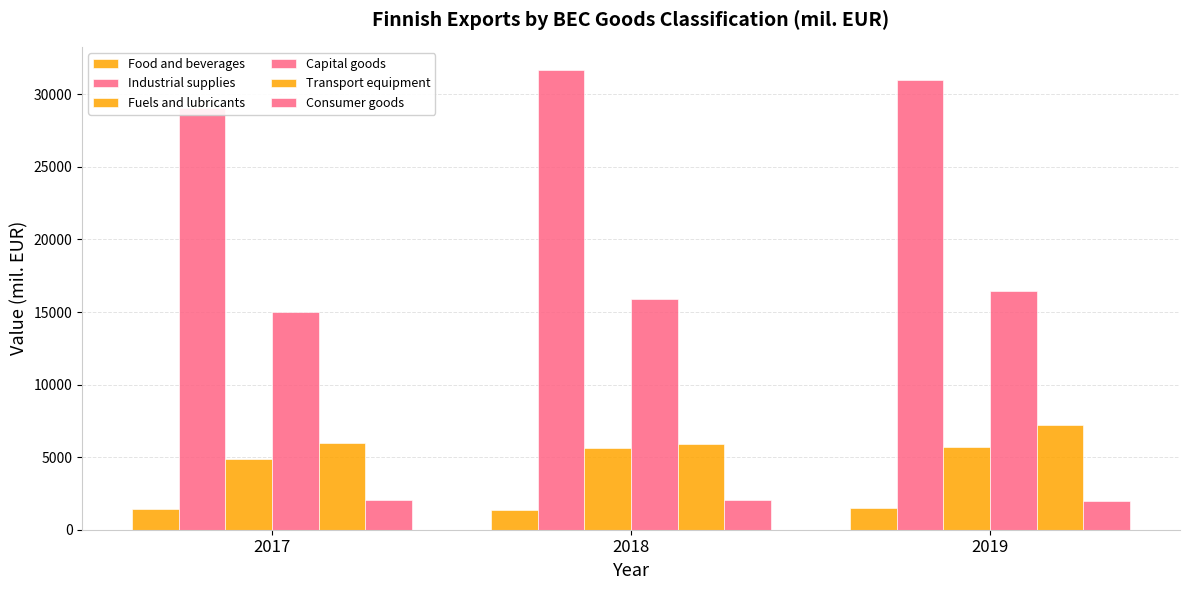

Which series has the widest spread of values?

Industrial supplies